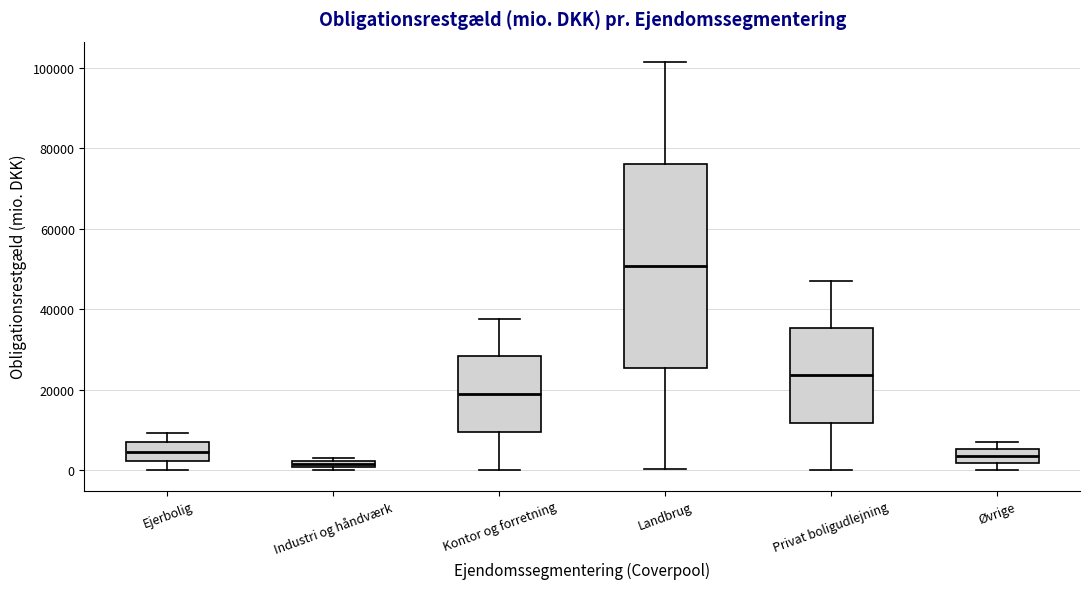

Which box is the tallest, from its lower edge to its upper edge?

Landbrug